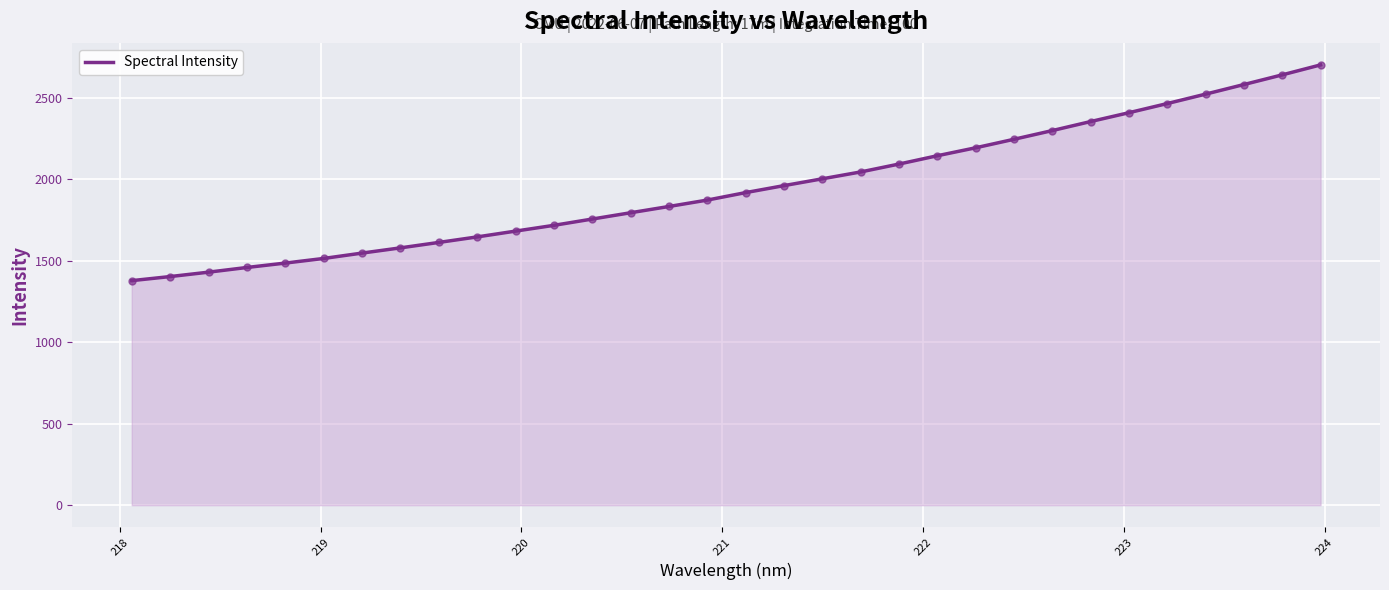

What is the difference between the maximum and minimum values?

1324.9